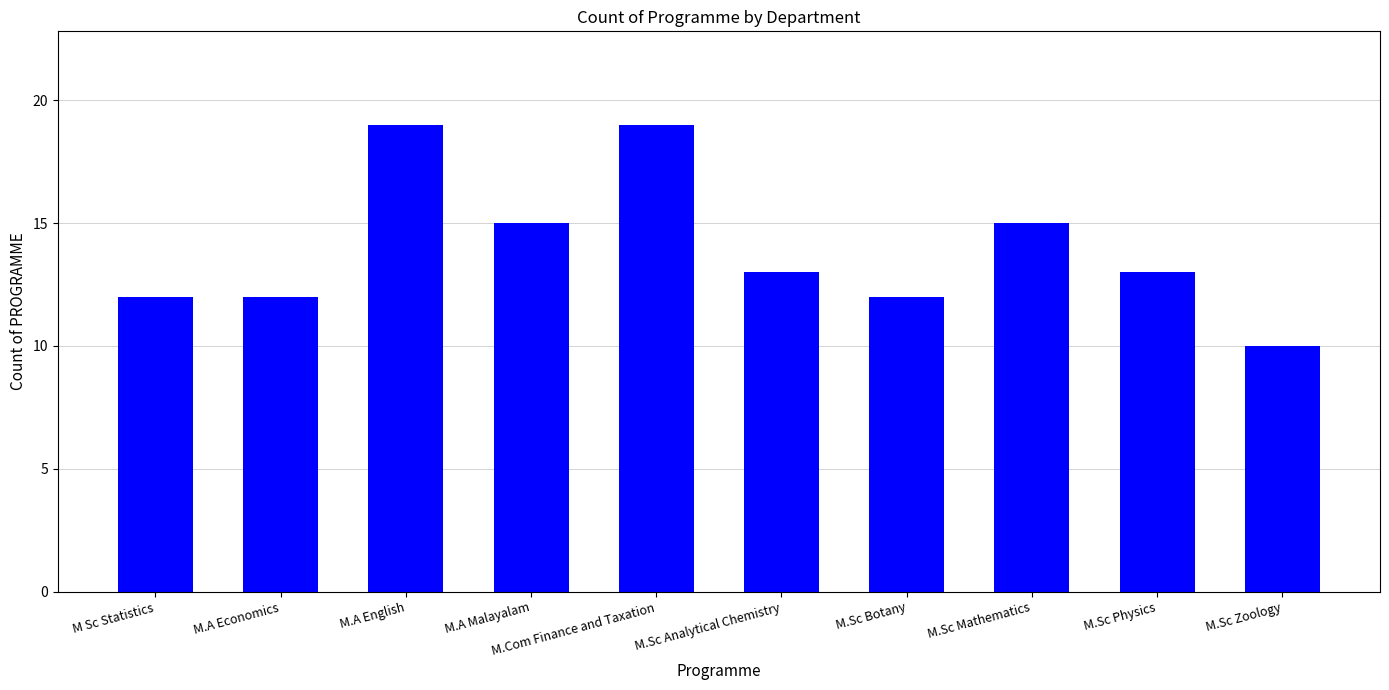

What is the maximum value shown in the chart?

19